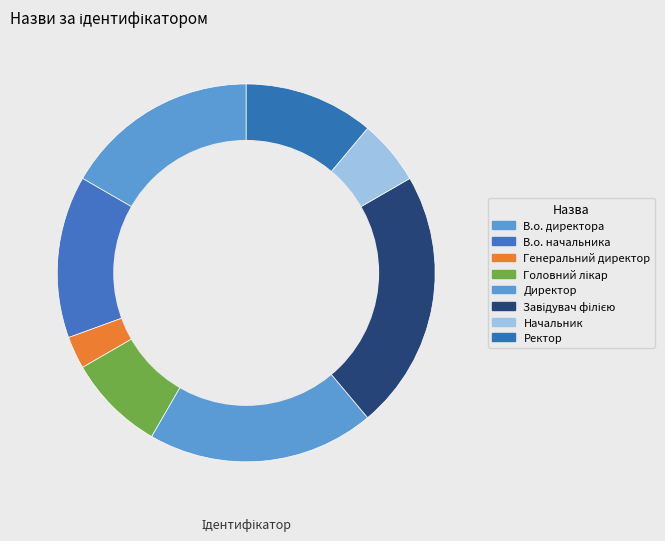

Count the number of slices in the pie.

8